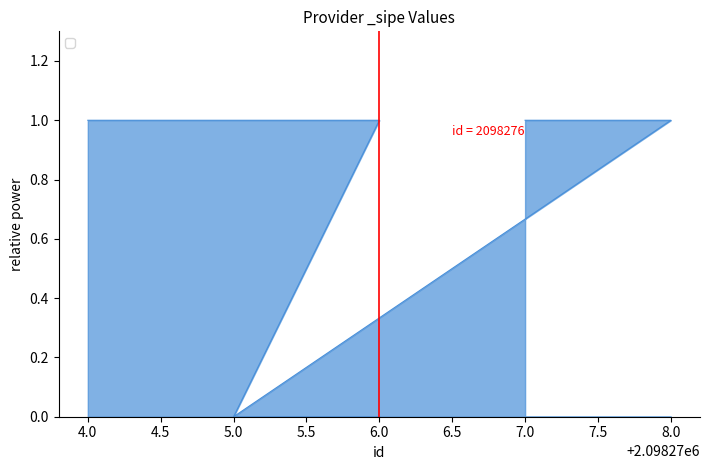

What is the maximum value shown in the chart?

1